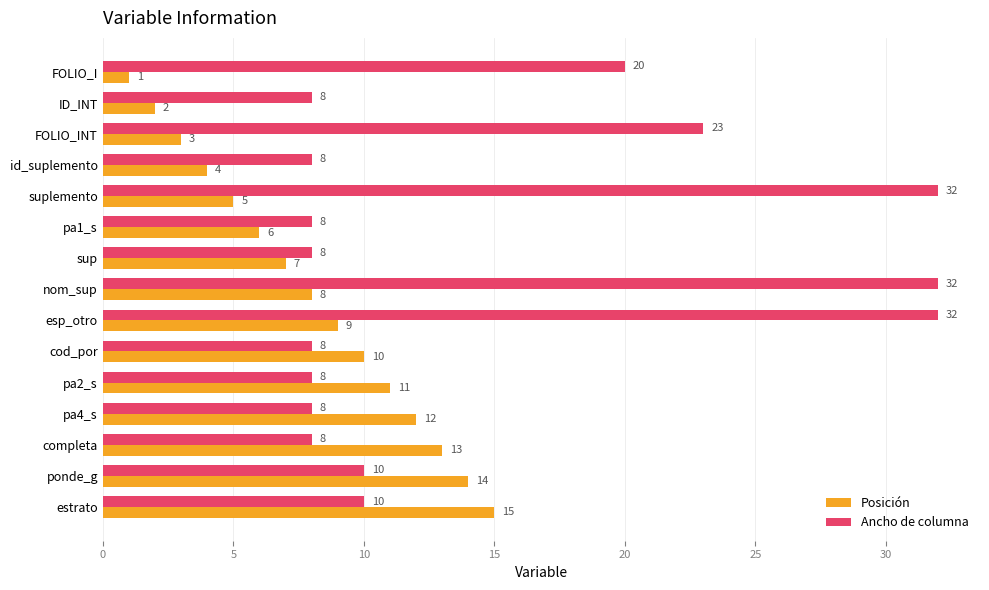

What is the maximum value for Posición?

15